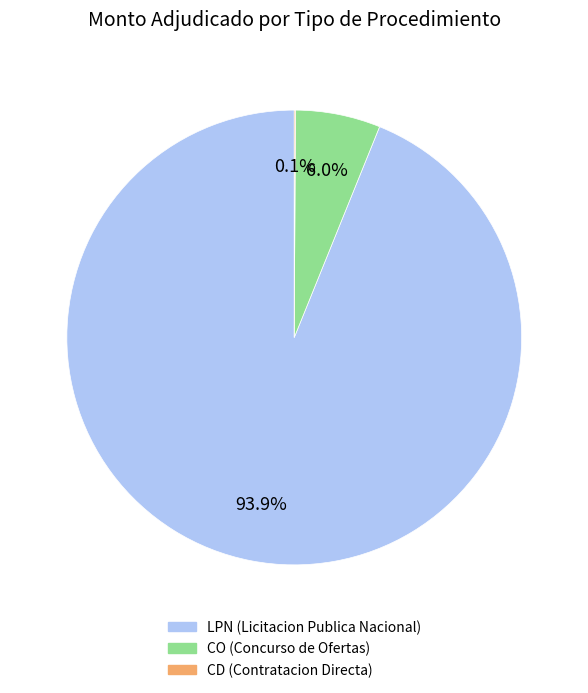

Does any single category account for the majority?

Yes